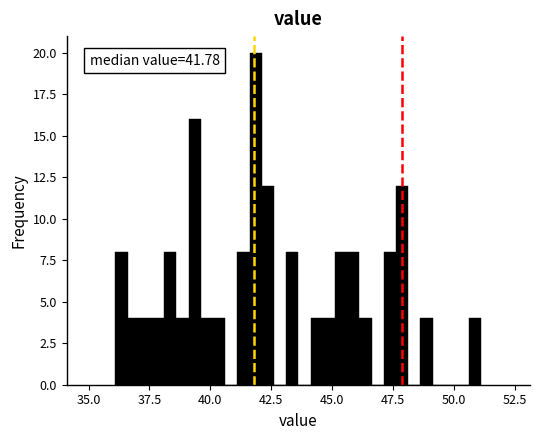

Read against the x-axis, roughly where is the centre of the tallest bar?

42.0